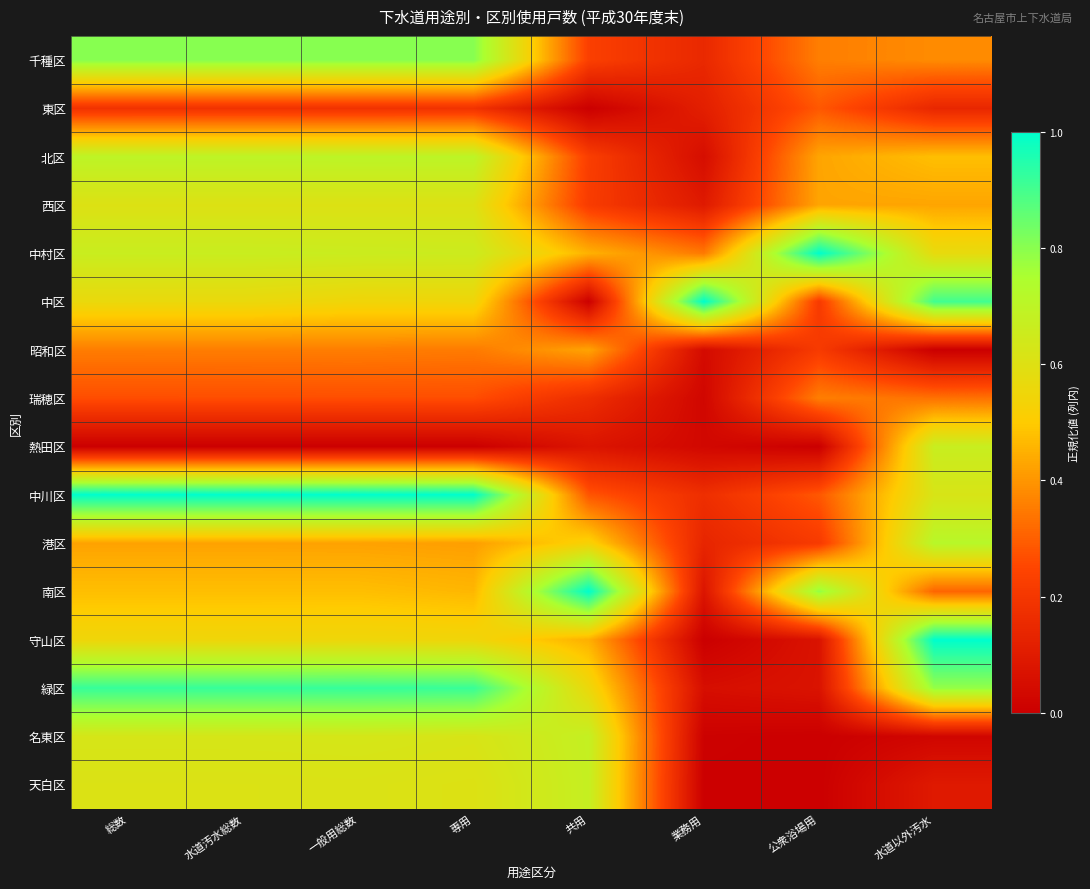

Reading left to right, extract all data points from this chart.

千種区: 総数=0.8	水道汚水総数=0.8	一般用総数=0.8	専用=0.8	共用=0.2	業務用=0.1	公衆浴場用=0.4	水道以外汚水=0.4
東区: 総数=0.2	水道汚水総数=0.2	一般用総数=0.2	専用=0.2	共用=0.0	業務用=0.1	公衆浴場用=0.3	水道以外汚水=0.1
北区: 総数=0.7	水道汚水総数=0.7	一般用総数=0.7	専用=0.7	共用=0.2	業務用=0.1	公衆浴場用=0.4	水道以外汚水=0.5
西区: 総数=0.6	水道汚水総数=0.6	一般用総数=0.6	専用=0.6	共用=0.2	業務用=0.1	公衆浴場用=0.4	水道以外汚水=0.4
中村区: 総数=0.7	水道汚水総数=0.7	一般用総数=0.7	専用=0.7	共用=0.5	業務用=0.3	公衆浴場用=1.0	水道以外汚水=0.6
中区: 総数=0.6	水道汚水総数=0.6	一般用総数=0.5	専用=0.5	共用=0.0	業務用=1.0	公衆浴場用=0.2	水道以外汚水=0.9
昭和区: 総数=0.4	水道汚水総数=0.4	一般用総数=0.4	専用=0.4	共用=0.4	業務用=0.0	公衆浴場用=0.2	水道以外汚水=0.0
瑞穂区: 総数=0.3	水道汚水総数=0.3	一般用総数=0.3	専用=0.3	共用=0.2	業務用=0.0	公衆浴場用=0.4	水道以外汚水=0.3
熱田区: 総数=0.0	水道汚水総数=0.0	一般用総数=0.0	専用=0.0	共用=0.1	業務用=0.0	公衆浴場用=0.0	水道以外汚水=0.7
中川区: 総数=1.0	水道汚水総数=1.0	一般用総数=1.0	専用=1.0	共用=0.3	業務用=0.2	公衆浴場用=0.3	水道以外汚水=0.6
港区: 総数=0.4	水道汚水総数=0.4	一般用総数=0.4	専用=0.4	共用=0.5	業務用=0.1	公衆浴場用=0.2	水道以外汚水=0.7
南区: 総数=0.5	水道汚水総数=0.5	一般用総数=0.5	専用=0.5	共用=1.0	業務用=0.1	公衆浴場用=0.8	水道以外汚水=0.3
守山区: 総数=0.5	水道汚水総数=0.5	一般用総数=0.5	専用=0.5	共用=0.4	業務用=0.0	公衆浴場用=0.1	水道以外汚水=1.0
緑区: 総数=0.9	水道汚水総数=0.9	一般用総数=0.9	専用=0.9	共用=0.6	業務用=0.1	公衆浴場用=0.1	水道以外汚水=0.8
名東区: 総数=0.6	水道汚水総数=0.6	一般用総数=0.6	専用=0.6	共用=0.7	業務用=0.0	公衆浴場用=0.0	水道以外汚水=0.0
天白区: 総数=0.6	水道汚水総数=0.6	一般用総数=0.6	専用=0.6	共用=0.7	業務用=0.0	公衆浴場用=0.0	水道以外汚水=0.1